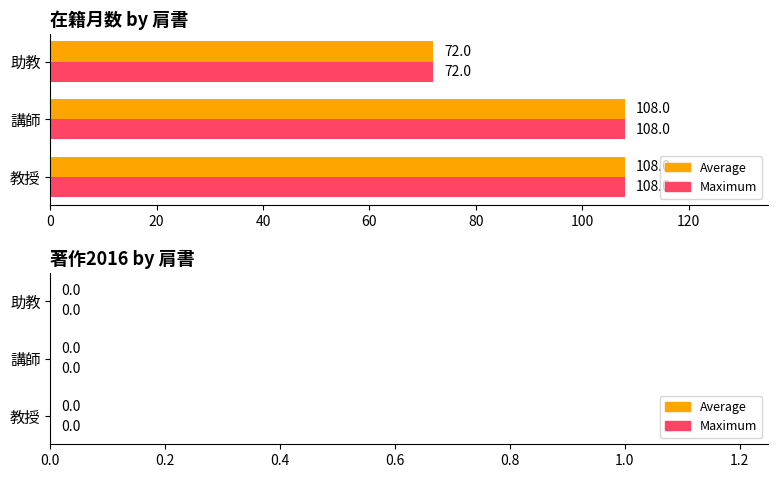

The value of Maximum at 教授 is 167. True or false?

False